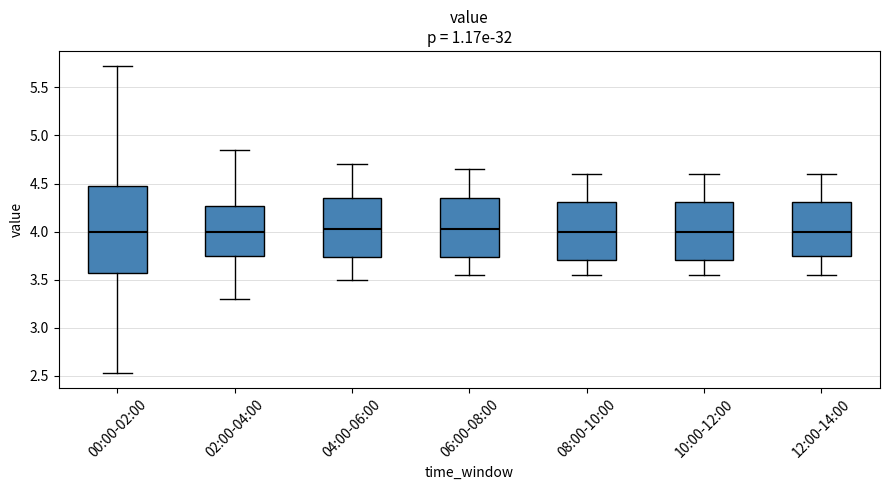

Reading left to right, read every box against the y-axis: the position of its median line, the range the box covers, and the ends of its whiskers. The values are not printed on the chart, so give them approximately, as read against the axis.

00:00-02:00: median 4.00, box 3.55 to 4.50, whiskers 2.55 to 5.70
02:00-04:00: median 4.00, box 3.75 to 4.25, whiskers 3.30 to 4.85
04:00-06:00: median 4.05, box 3.75 to 4.35, whiskers 3.50 to 4.70
06:00-08:00: median 4.05, box 3.75 to 4.35, whiskers 3.55 to 4.65
08:00-10:00: median 4.00, box 3.70 to 4.30, whiskers 3.55 to 4.60
10:00-12:00: median 4.00, box 3.70 to 4.30, whiskers 3.55 to 4.60
12:00-14:00: median 4.00, box 3.75 to 4.30, whiskers 3.55 to 4.60